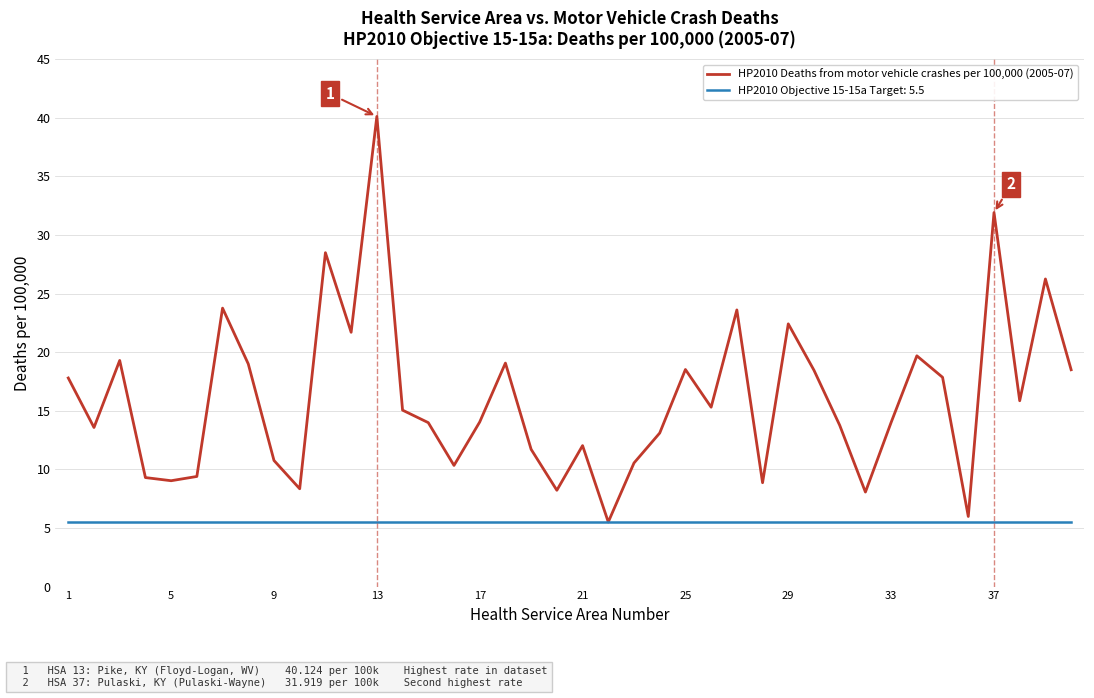

Rank the series by their average value, from lowest to highest.

HP2010 Objective 15-15a Target: 5.5, HP2010 Deaths from motor vehicle crashes per 100,000 (2005-07)